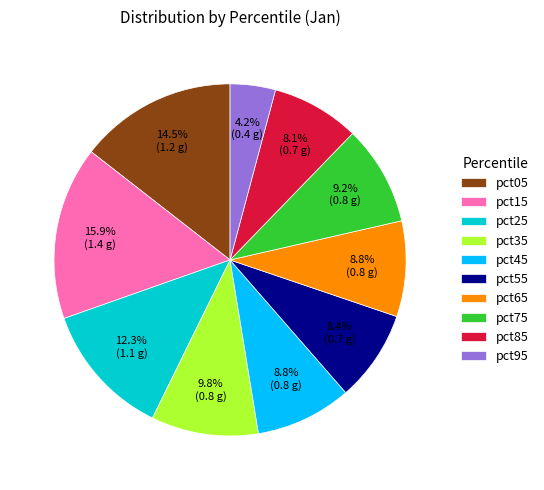

What is the largest slice in the pie chart?

pct15